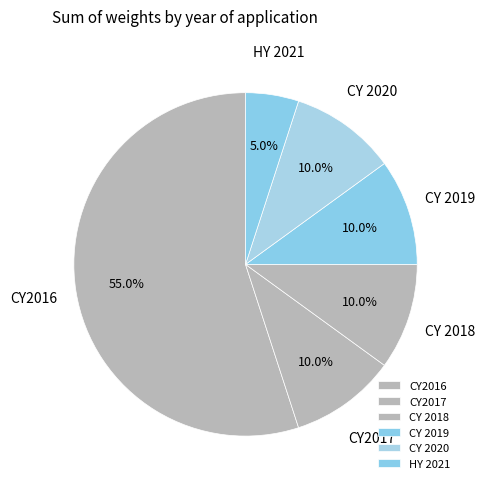

Between CY2016 and CY 2019, which is larger?

CY2016